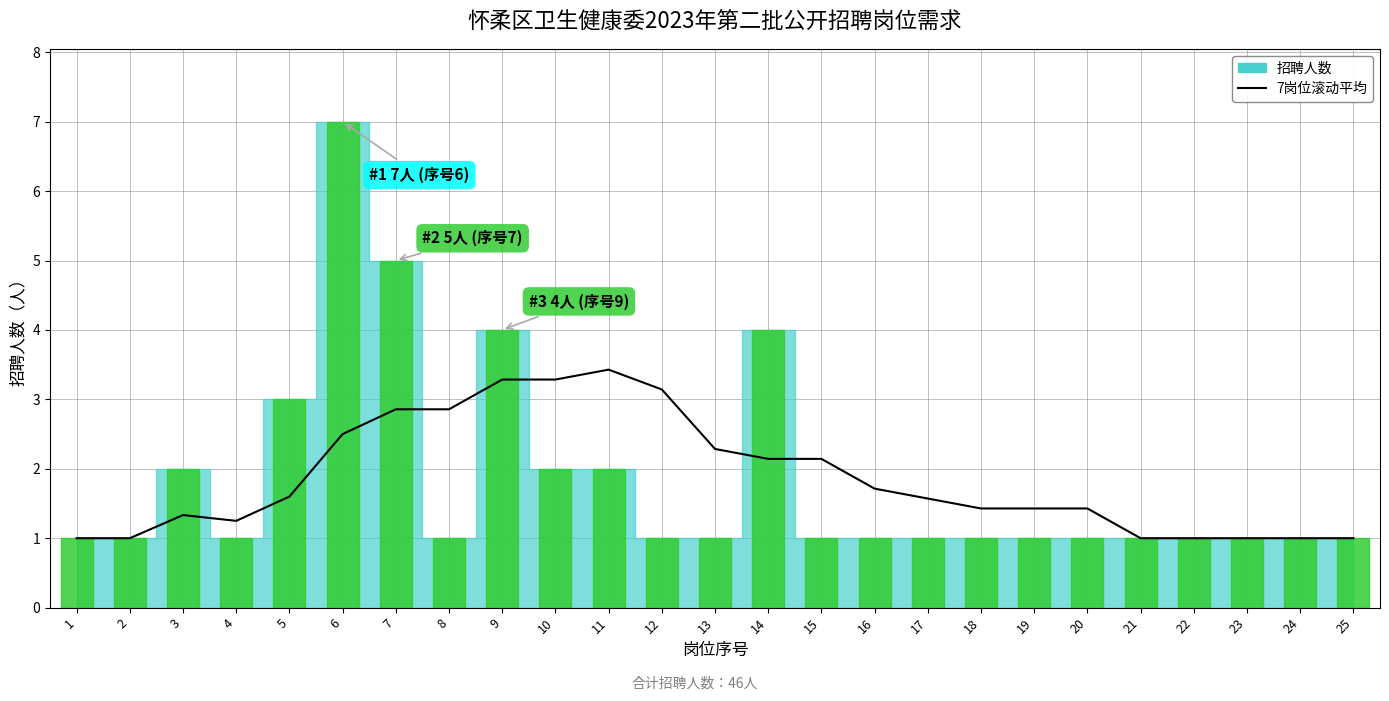

What is the approximate value at 19?

1.4